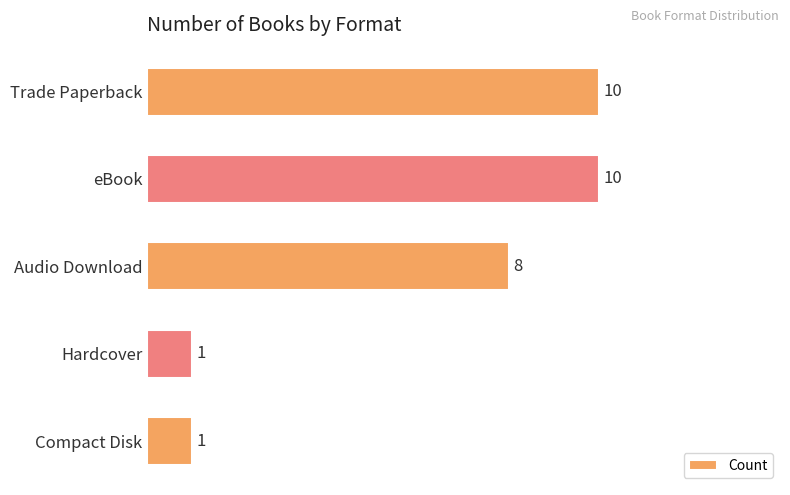

Count the number of data series in this chart.

1